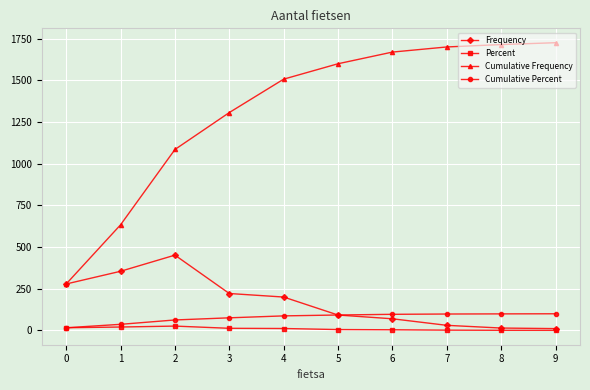

What are all the series names shown in the legend?

Frequency, Percent, Cumulative Frequency, Cumulative Percent